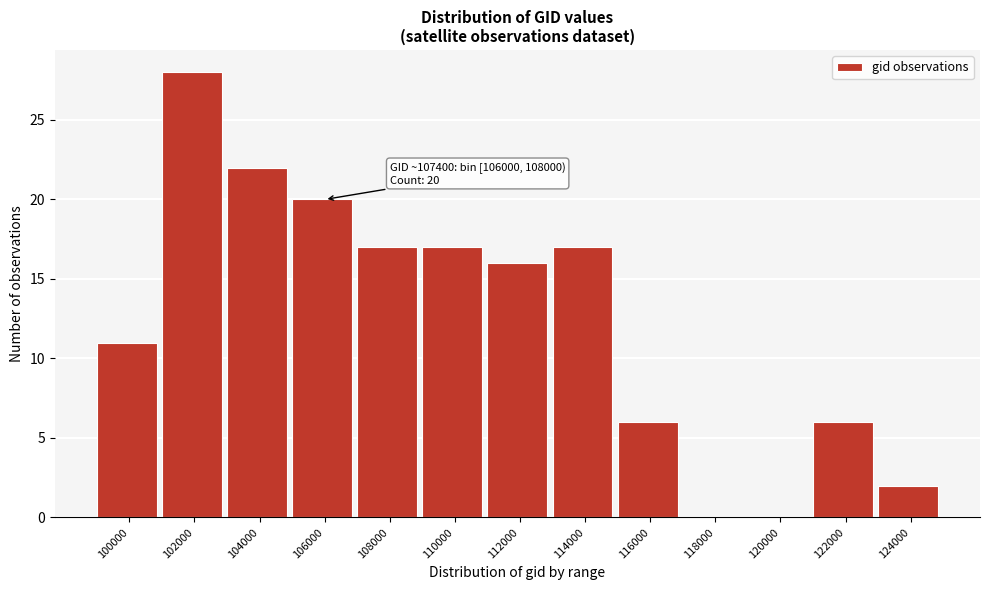

Reading left to right, transcribe all the data shown in this chart.

100000=11	102000=28	104000=22	106000=20	108000=17	110000=17	112000=16	114000=17	116000=6	118000=0	120000=0	122000=6	124000=2